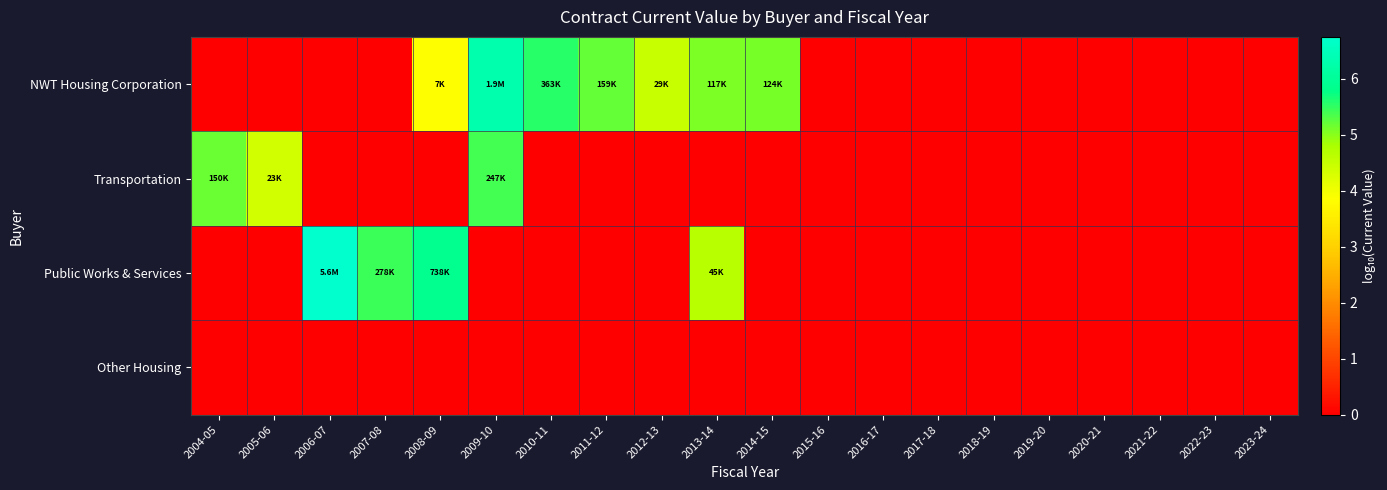

Reading left to right, extract all data points from this chart.

NWT Housing Corporation: 2004-05=0.0	2005-06=0.0	2006-07=0.0	2007-08=0.0	2008-09=3.8	2009-10=6.3	2010-11=5.6	2011-12=5.2	2012-13=4.5	2013-14=5.1	2014-15=5.1	2015-16=0.0	2016-17=0.0	2017-18=0.0	2018-19=0.0	2019-20=0.0	2020-21=0.0	2021-22=0.0	2022-23=0.0	2023-24=0.0
Transportation: 2004-05=5.2	2005-06=4.4	2006-07=0.0	2007-08=0.0	2008-09=0.0	2009-10=5.4	2010-11=0.0	2011-12=0.0	2012-13=0.0	2013-14=0.0	2014-15=0.0	2015-16=0.0	2016-17=0.0	2017-18=0.0	2018-19=0.0	2019-20=0.0	2020-21=0.0	2021-22=0.0	2022-23=0.0	2023-24=0.0
Public Works & Services: 2004-05=0.0	2005-06=0.0	2006-07=6.7	2007-08=5.4	2008-09=5.9	2009-10=0.0	2010-11=0.0	2011-12=0.0	2012-13=0.0	2013-14=4.7	2014-15=0.0	2015-16=0.0	2016-17=0.0	2017-18=0.0	2018-19=0.0	2019-20=0.0	2020-21=0.0	2021-22=0.0	2022-23=0.0	2023-24=0.0
Other Housing: 2004-05=0.0	2005-06=0.0	2006-07=0.0	2007-08=0.0	2008-09=0.0	2009-10=0.0	2010-11=0.0	2011-12=0.0	2012-13=0.0	2013-14=0.0	2014-15=0.0	2015-16=0.0	2016-17=0.0	2017-18=0.0	2018-19=0.0	2019-20=0.0	2020-21=0.0	2021-22=0.0	2022-23=0.0	2023-24=0.0